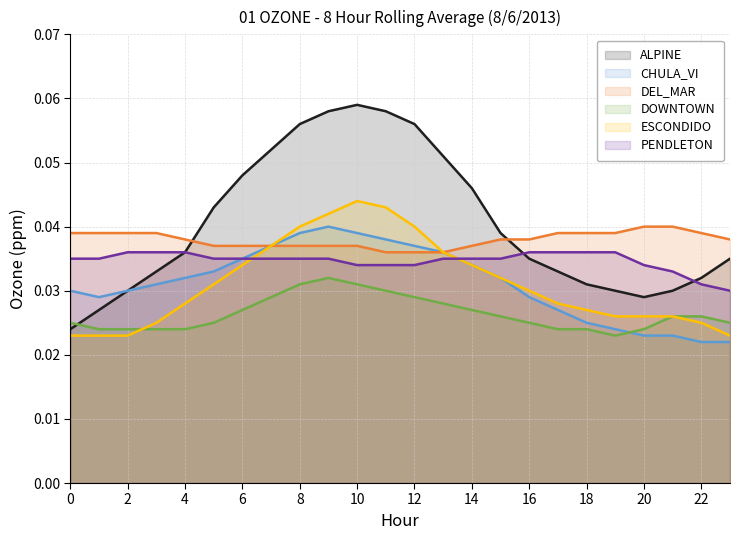

Which series has the largest total across all categories?

ALPINE